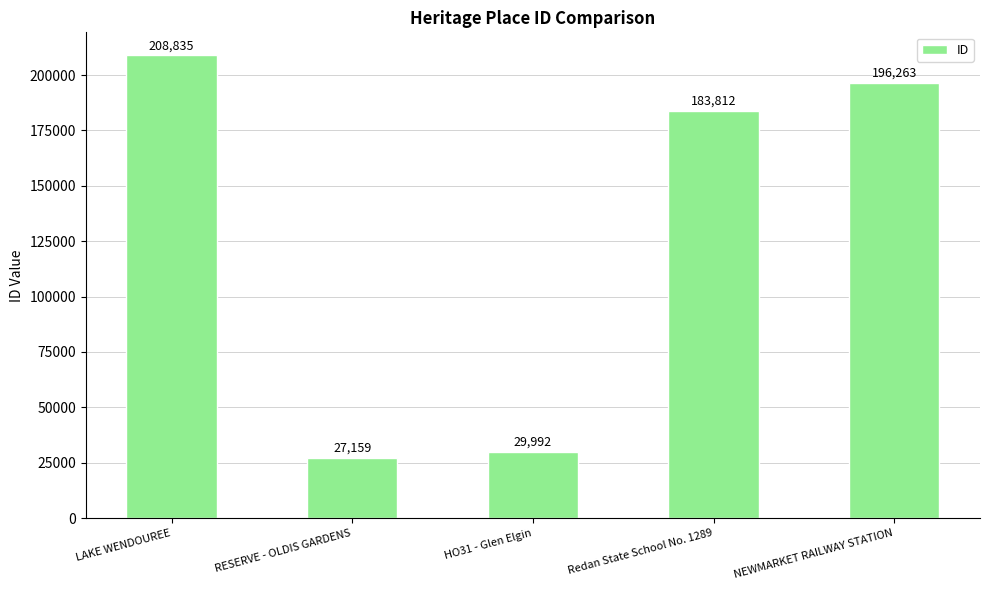

How many data points are less than 183812?

2